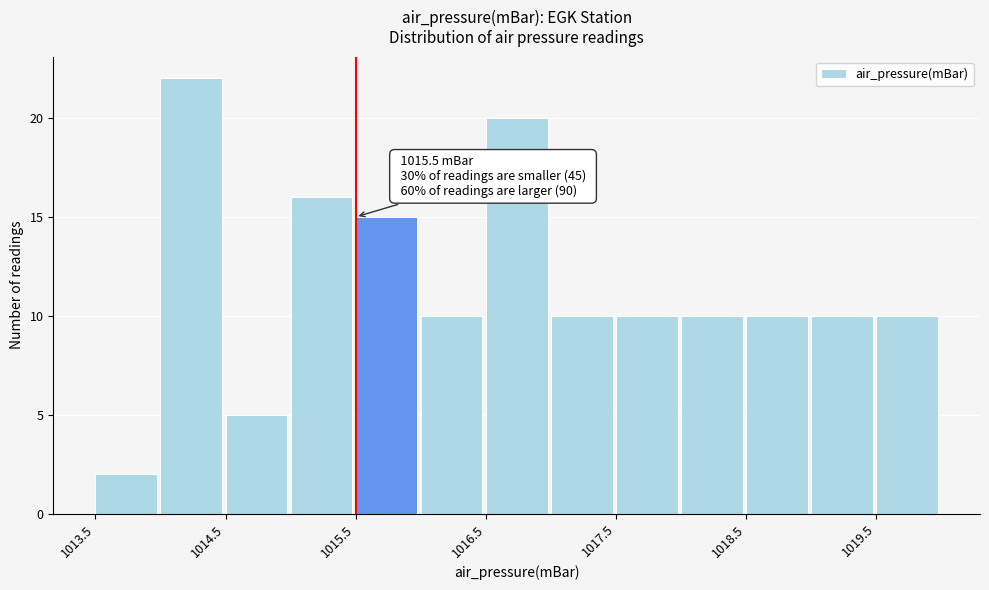

Which range on the x-axis has the tallest bar?

1014.0 to 1014.5